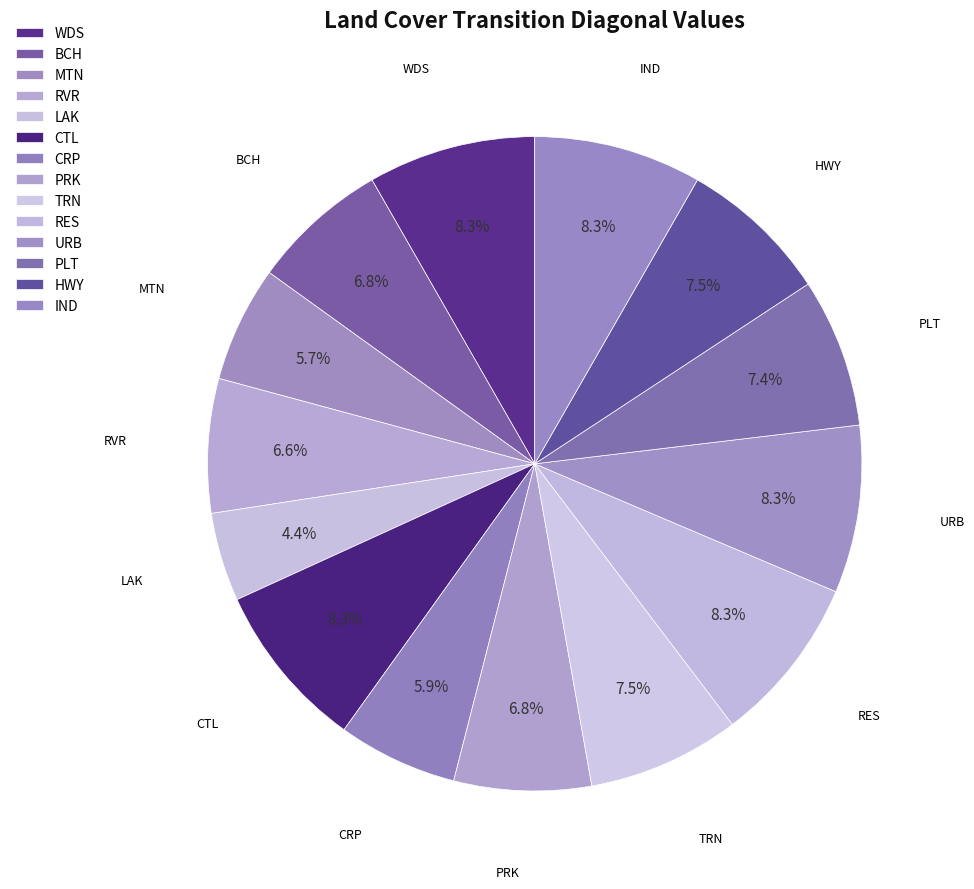

Rank the categories by value from highest to lowest.

WDS, CTL, RES, URB, IND, TRN, HWY, PLT, BCH, PRK, RVR, CRP, MTN, LAK